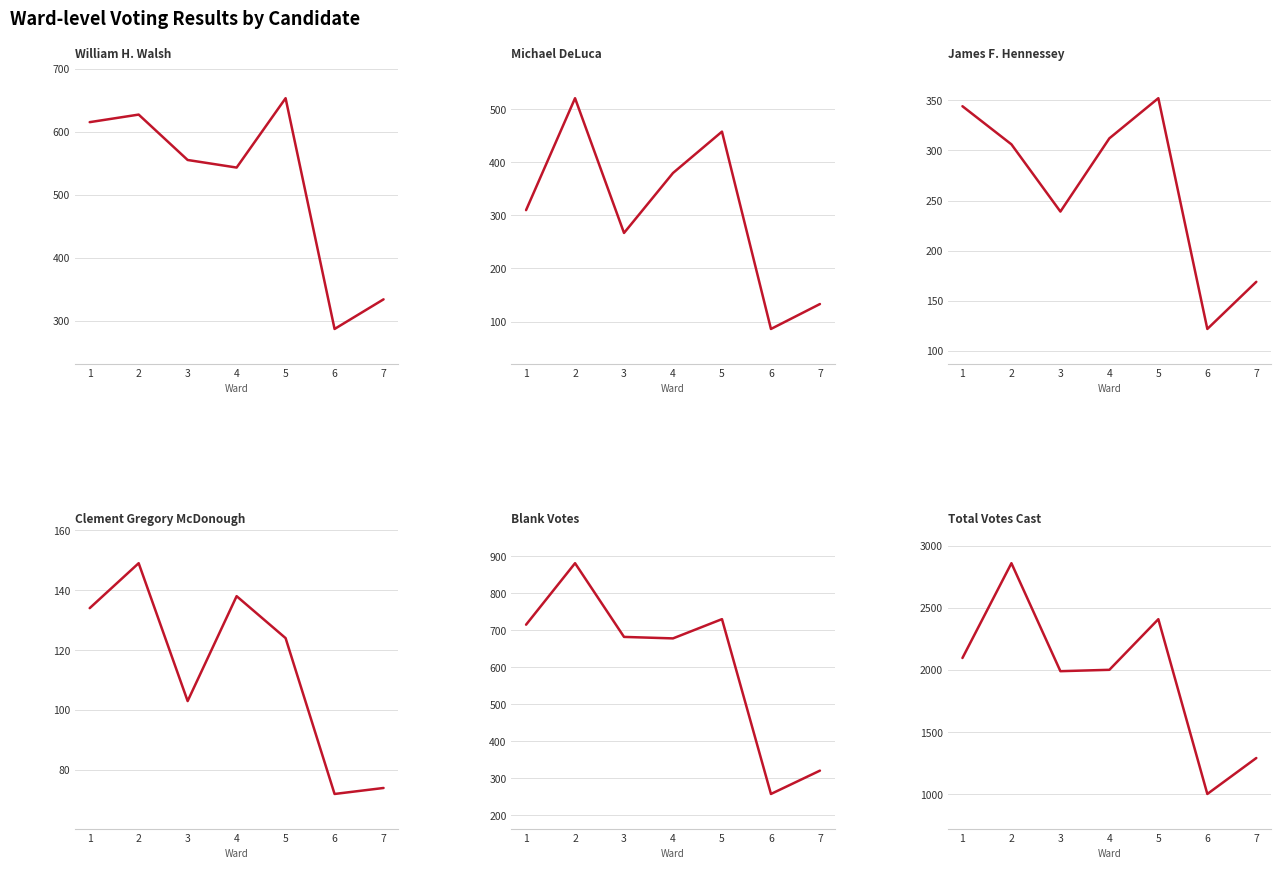

Rank the categories by Michael DeLuca value from highest to lowest.

2, 5, 4, 1, 3, 7, 6